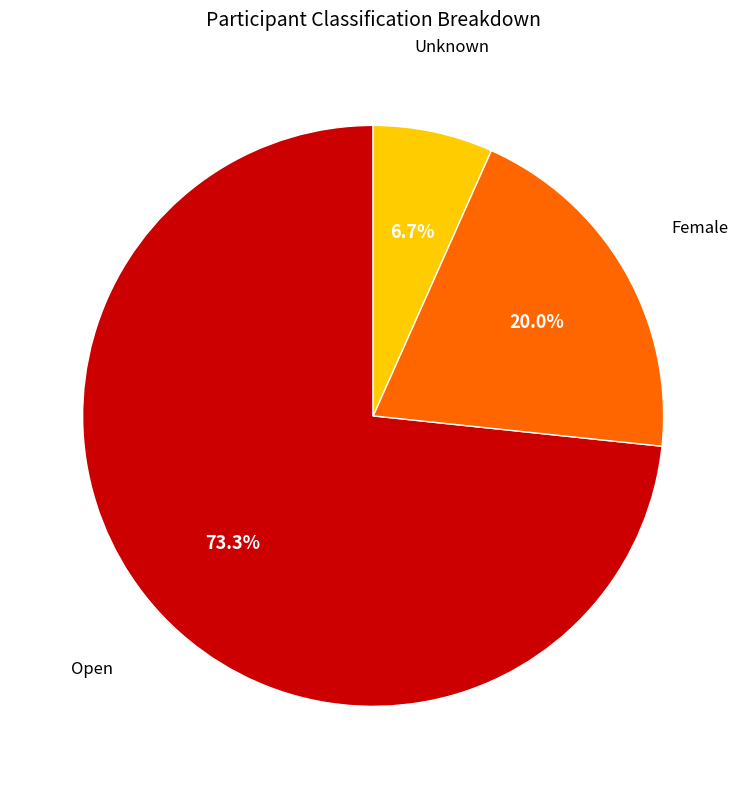

What is the ratio of the value at Open to the value at Female?

3.7